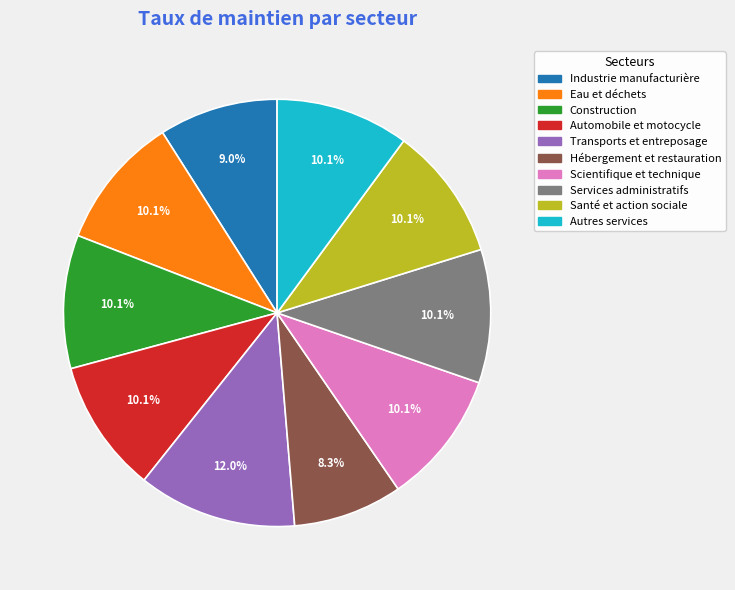

True or false: Scientifique et technique accounts for 1% of the total.

False